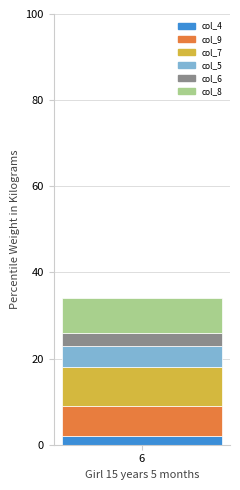

Reading left to right, what are the values for col_4?

2